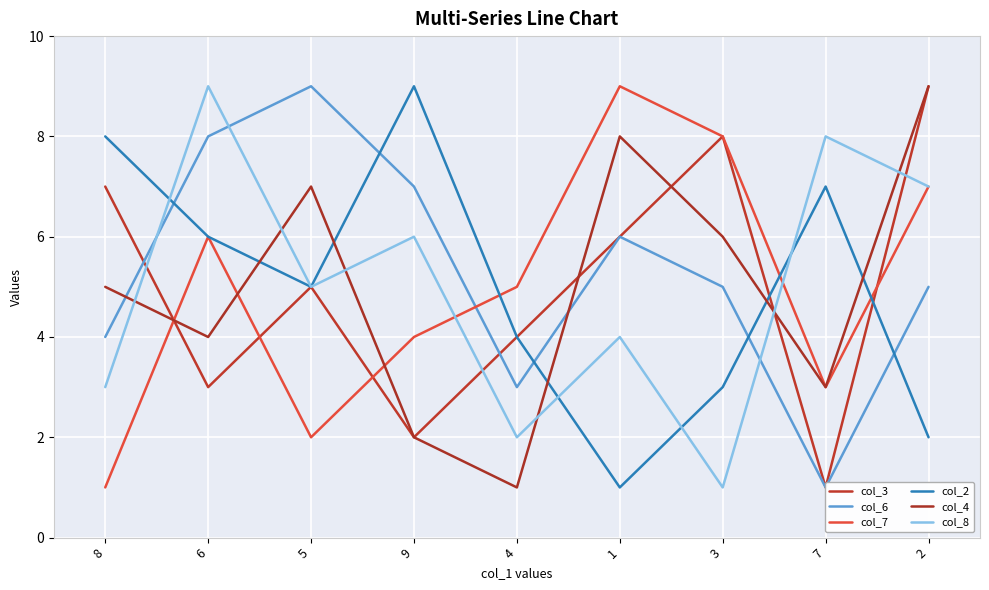

After their last crossing, which series has the higher values: col_7 or col_8?

col_8